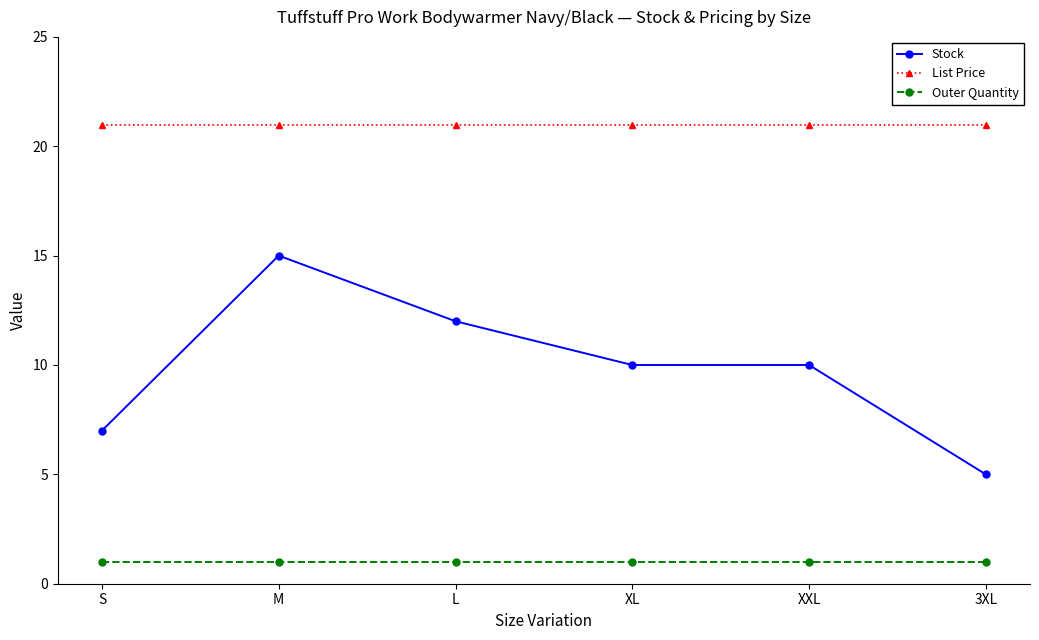

What is the maximum value for Stock?

15.0